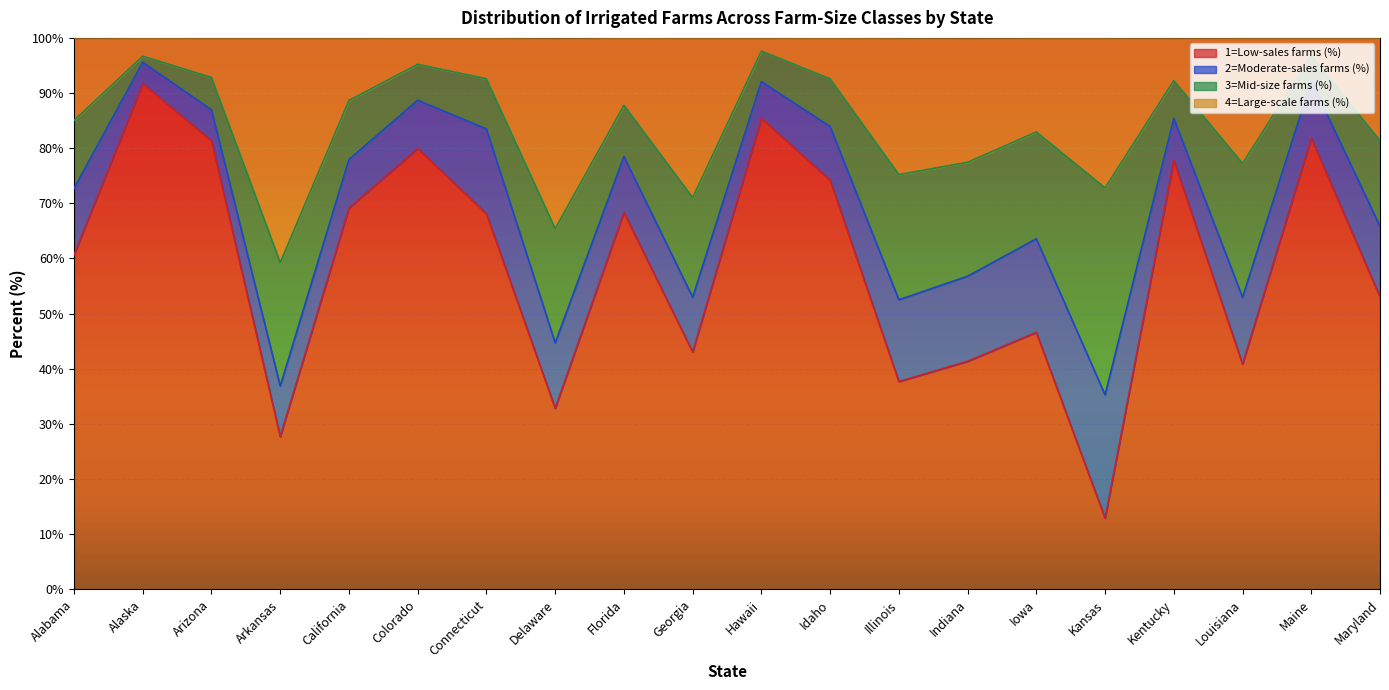

What is the maximum value for 1=Low-sales farms (%)?

91.7